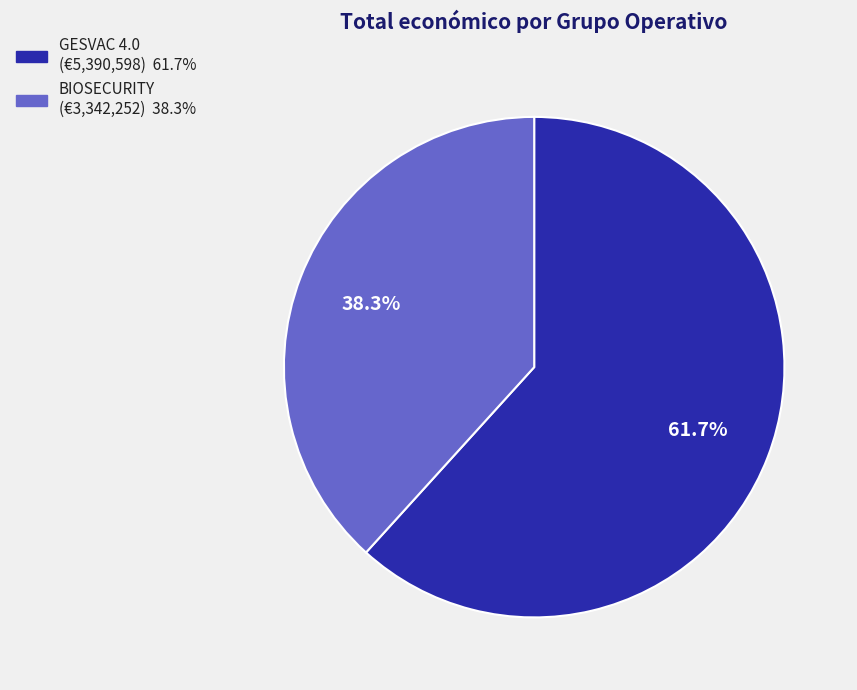

Does any single category account for the majority?

Yes